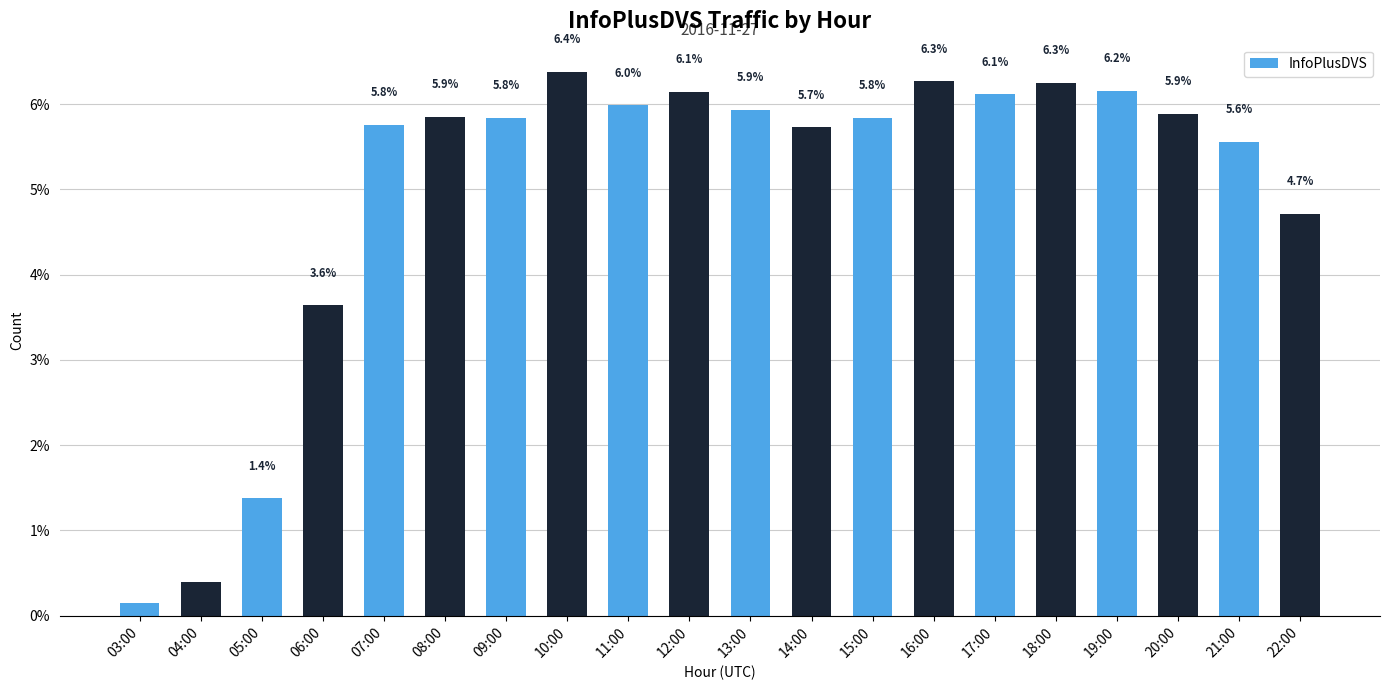

The chart shows a value of 5.8 at 09:00. True or false?

True